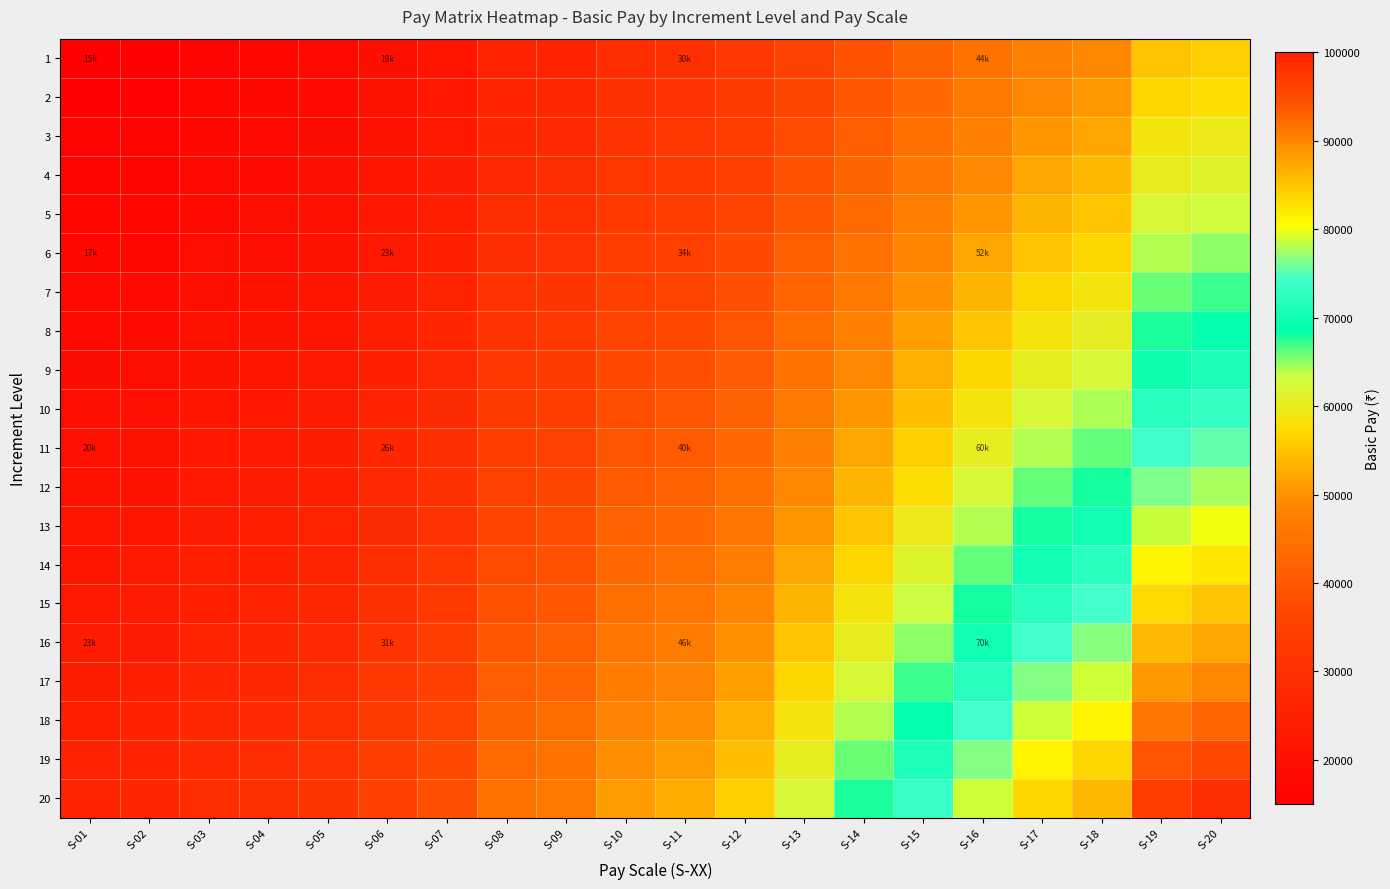

Which has a higher value, S-06 or S-08?

S-08